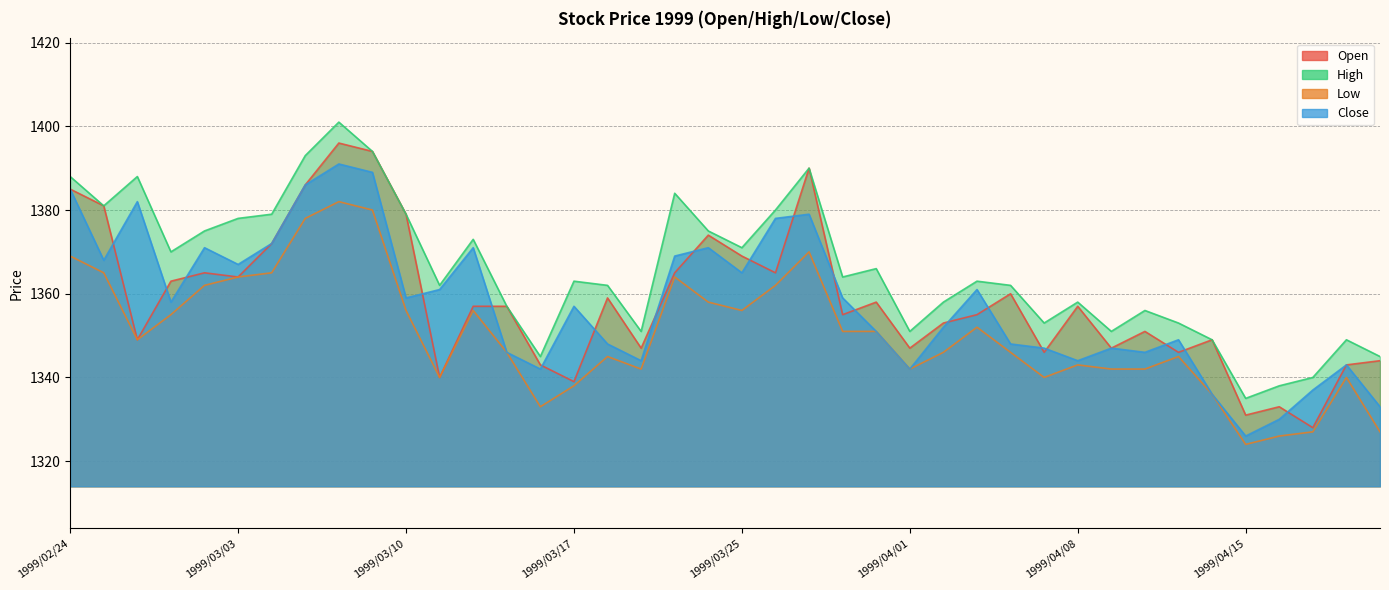

Between 1999/03/01 and 1999/03/31, which is larger?

1999/03/01